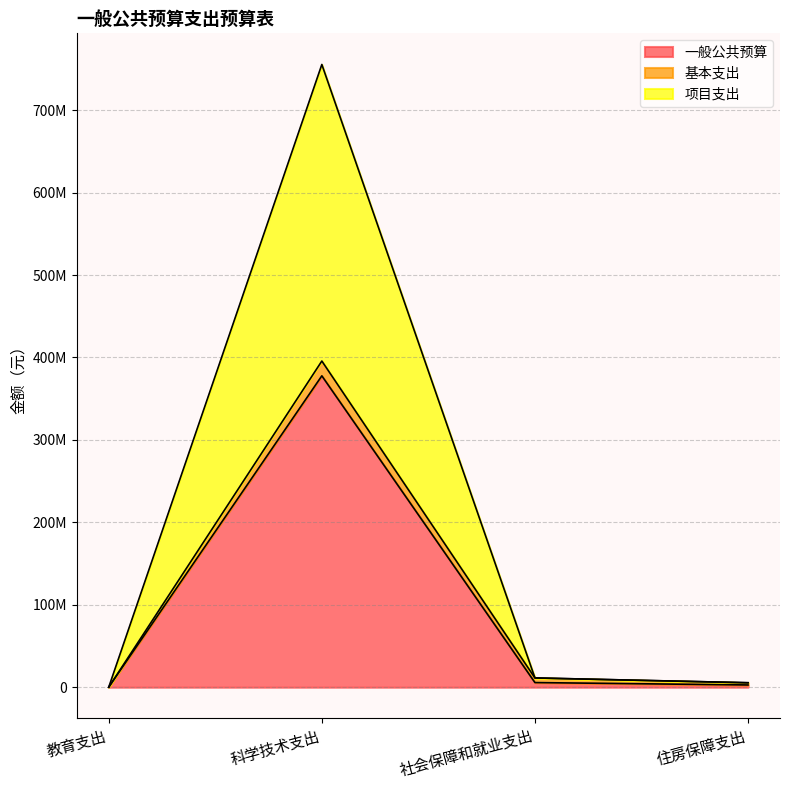

What is the label of the 1st point from the right?

住房保障支出